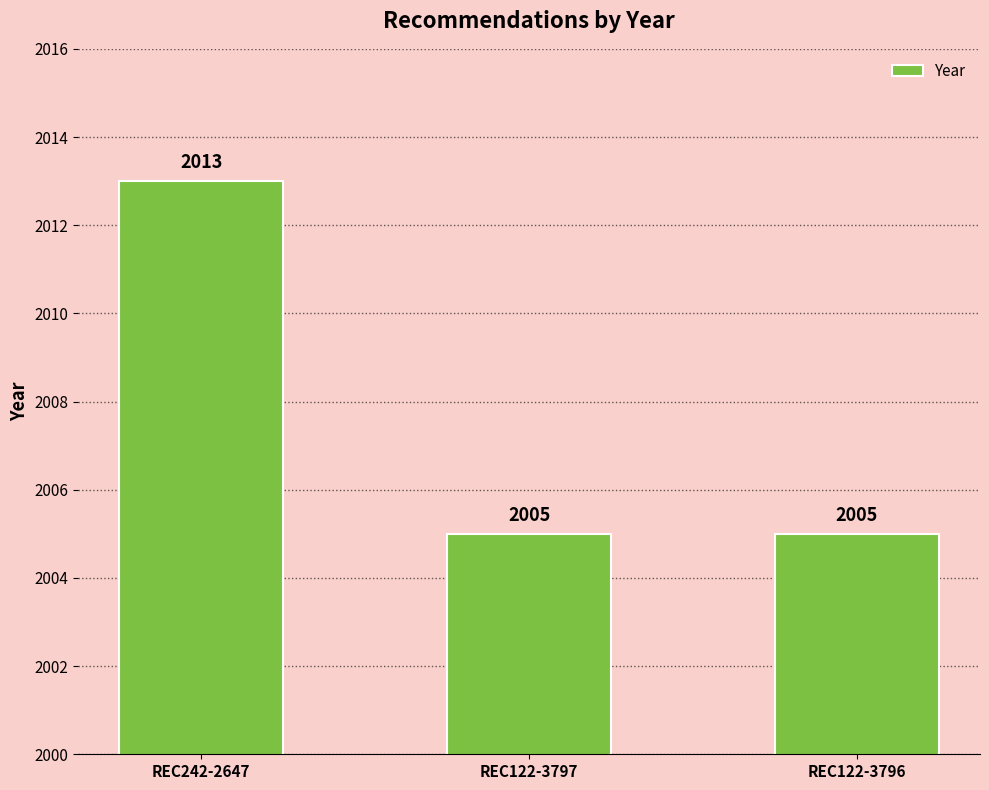

Reading left to right, extract all data points from this chart.

REC242-2647=2013	REC122-3797=2005	REC122-3796=2005